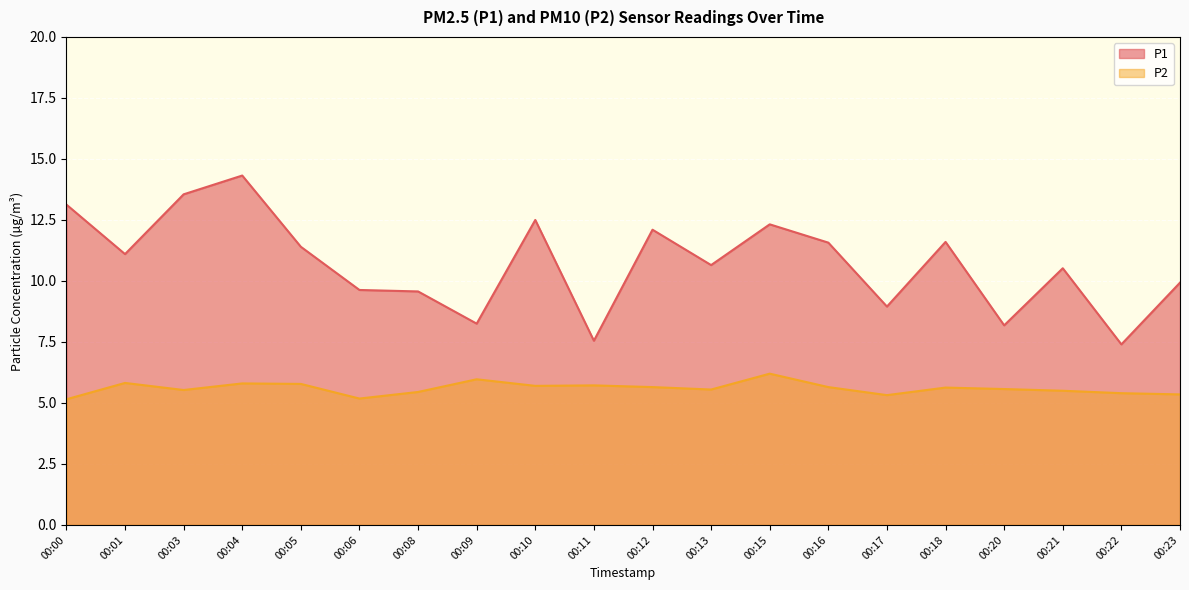

Reading left to right, list all the values displayed in this chart.

P1: 13.1	11.1	13.6	14.3	11.4	9.6	9.6	8.2	12.5	7.5	12.1	10.7	12.3	11.6	8.9	11.6	8.2	10.5	7.4	9.9
P2: 5.2	5.8	5.5	5.8	5.8	5.2	5.5	6.0	5.7	5.7	5.7	5.5	6.2	5.7	5.3	5.6	5.6	5.5	5.4	5.3